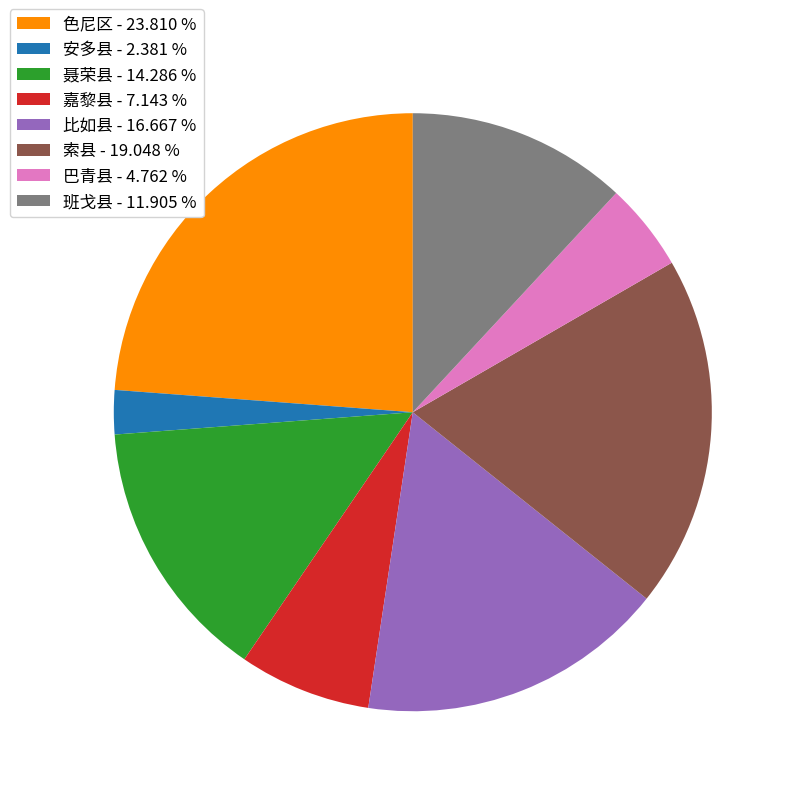

True or false: 聂荣县 accounts for 14% of the total.

True